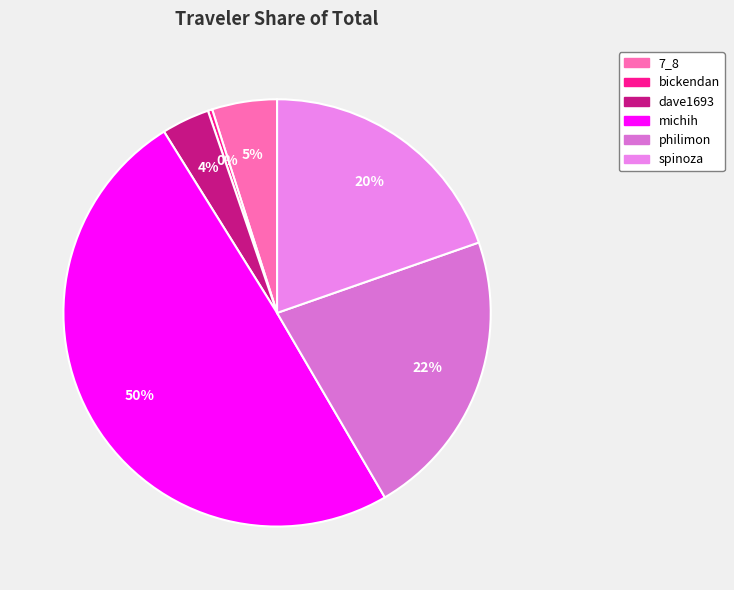

To the nearest percent, what is the average slice percentage?

17%